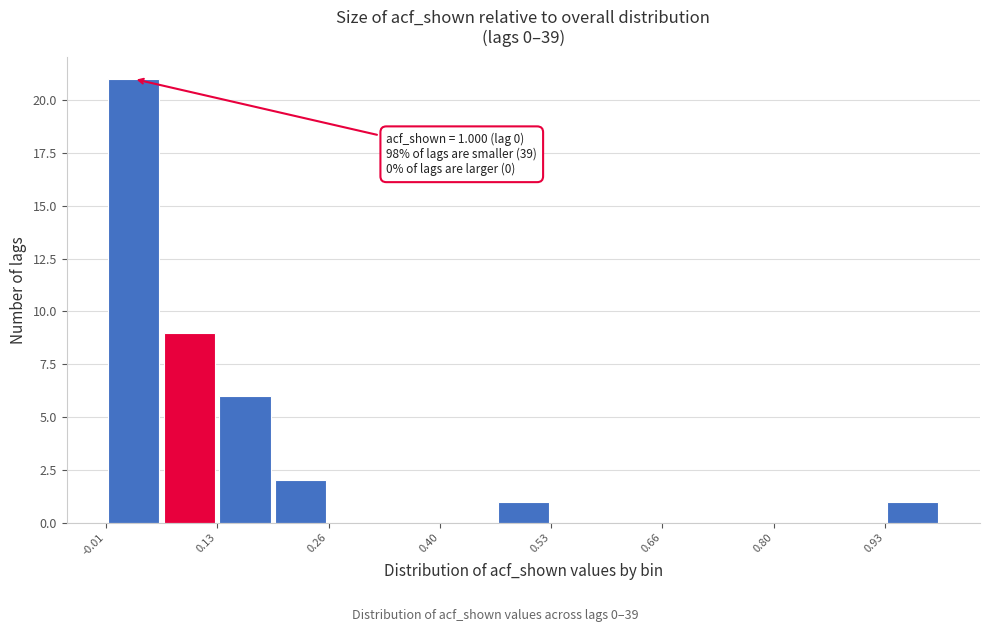

Read against the x-axis, roughly where is the centre of the tallest bar?

0.02